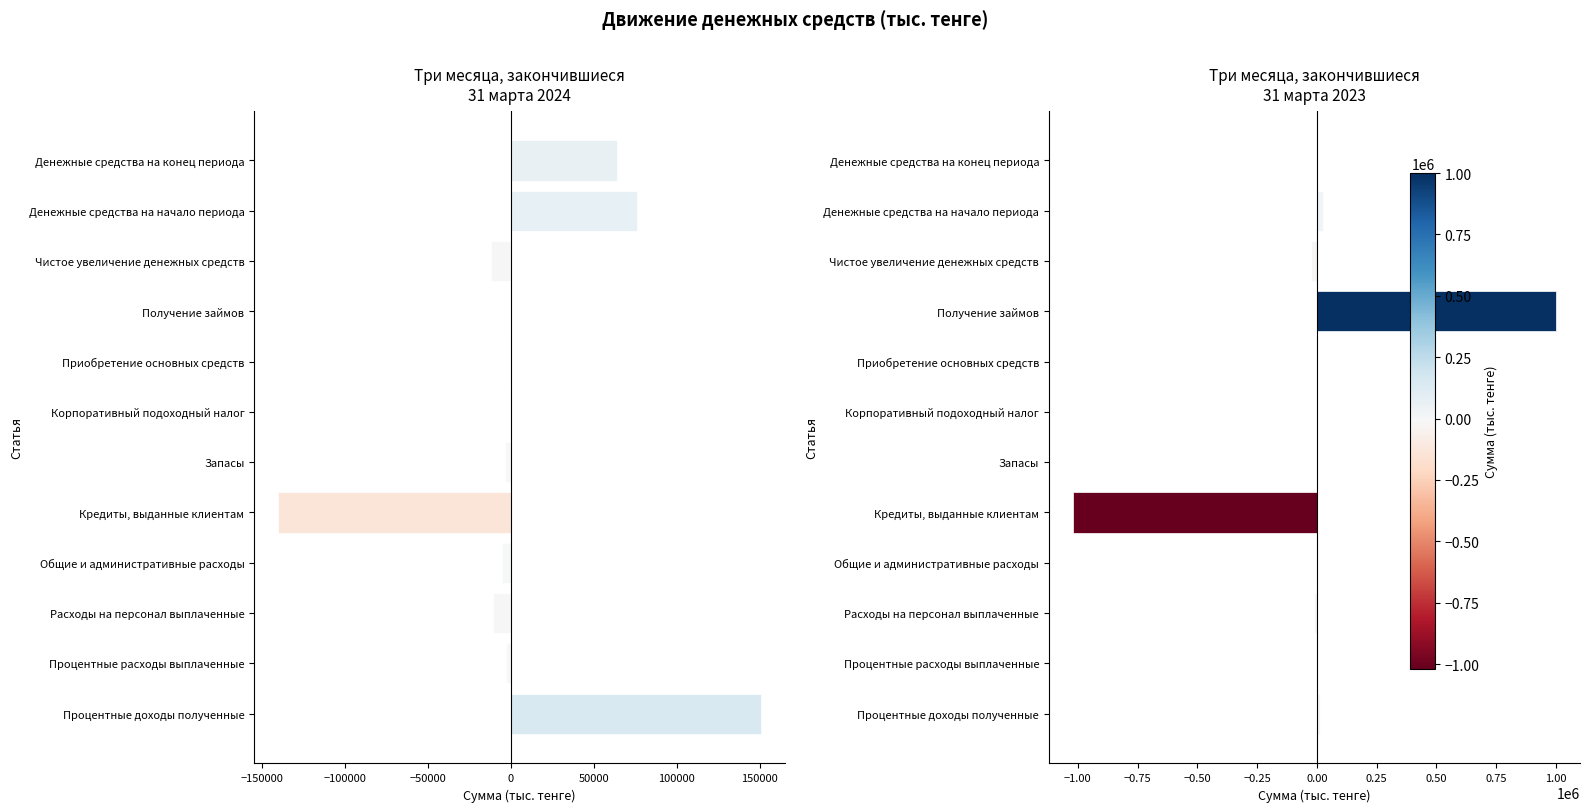

How many data points does each series have?

12